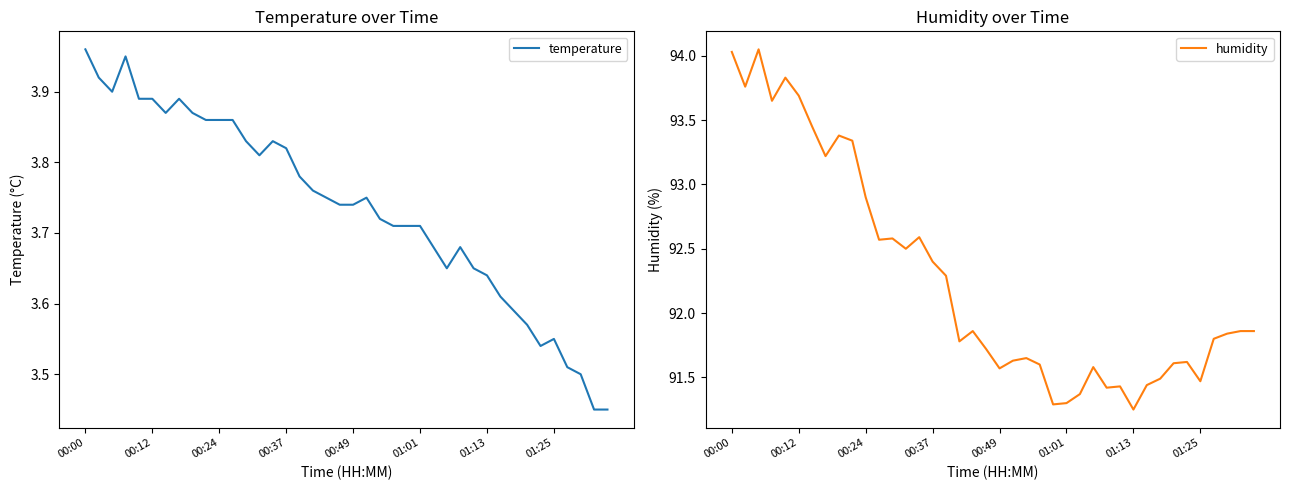

What are all the series names shown in the legend?

temperature, humidity